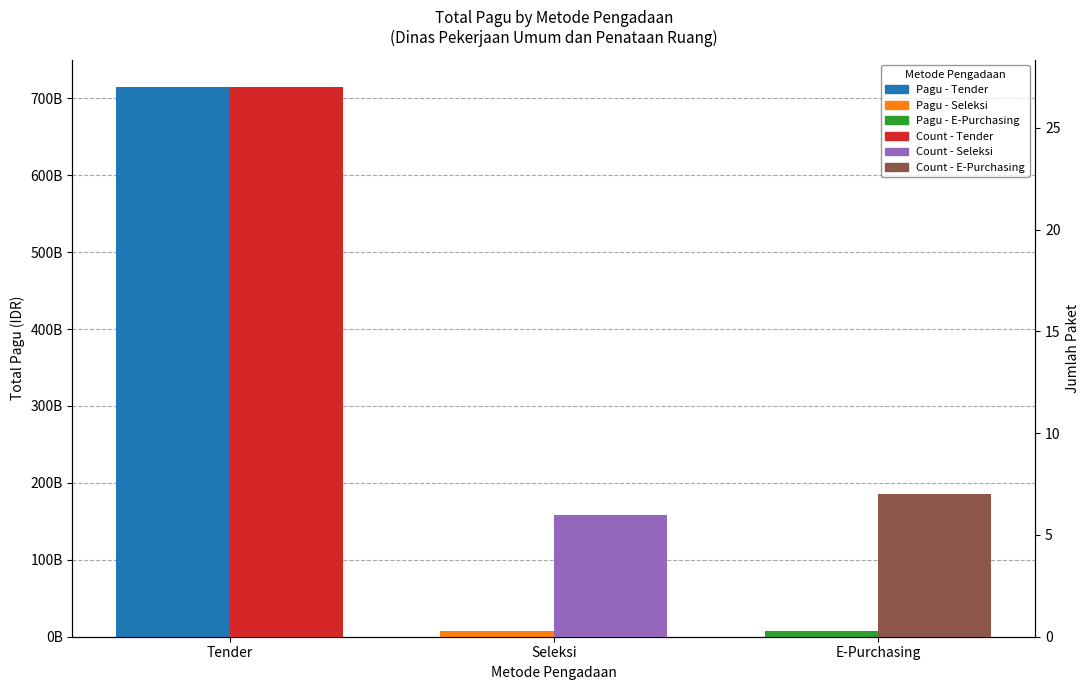

How many bars are there in total?

6